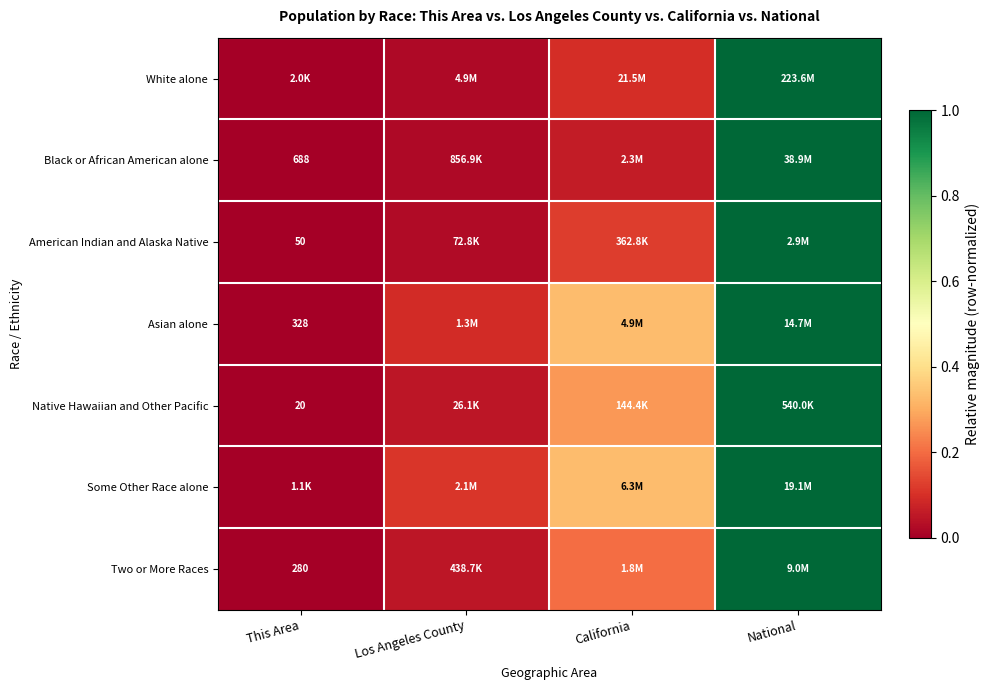

The American Indian and Alaska Native series shows 0.1 at California. True or false?

False